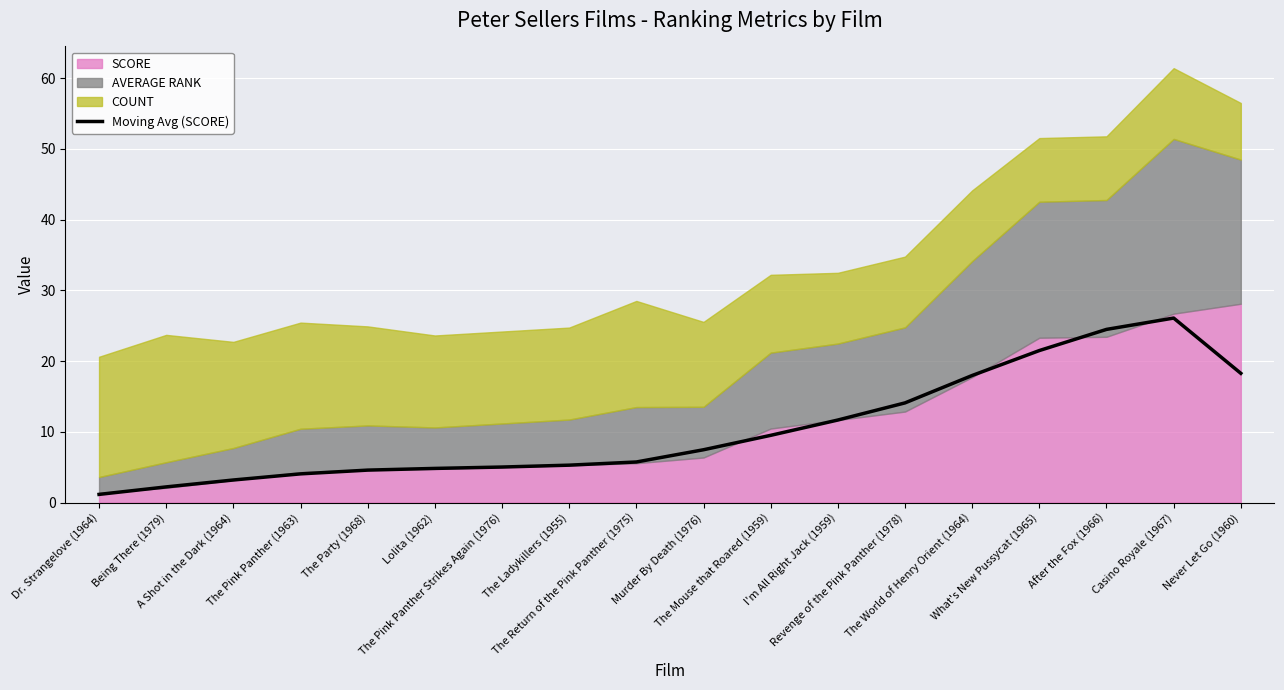

What position from the left is Being There (1979)?

2